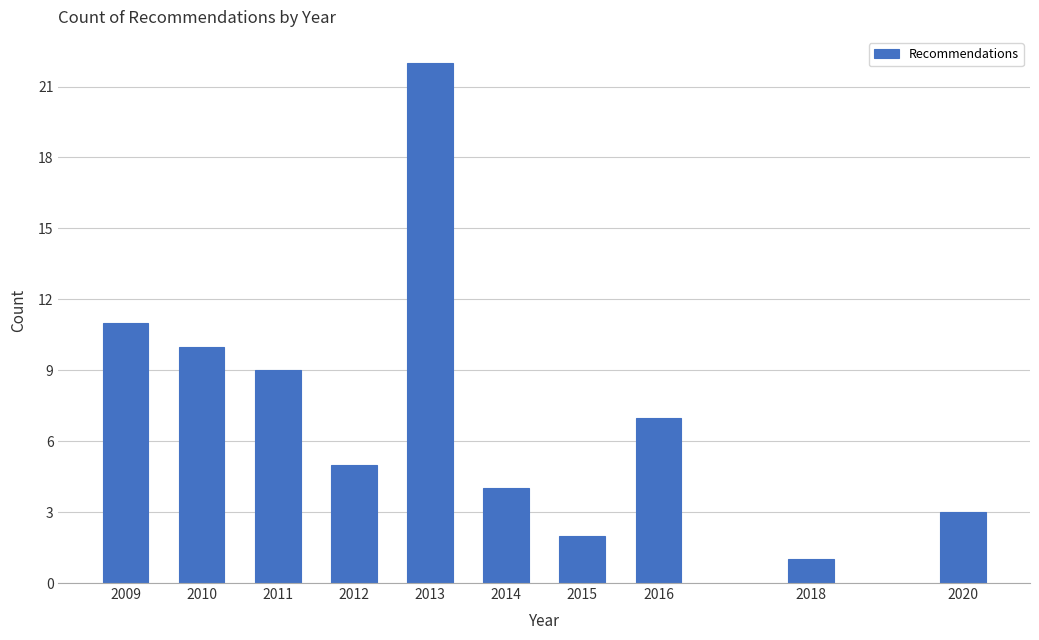

Reading right to left, extract all data points from this chart.

3	1	7	2	4	22	5	9	10	11